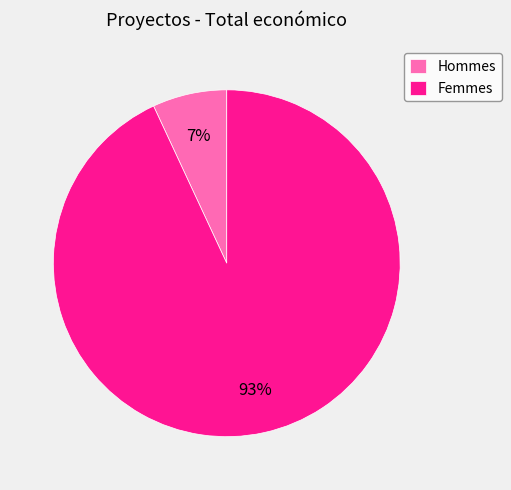

To the nearest percent, what is the average slice percentage?

50%